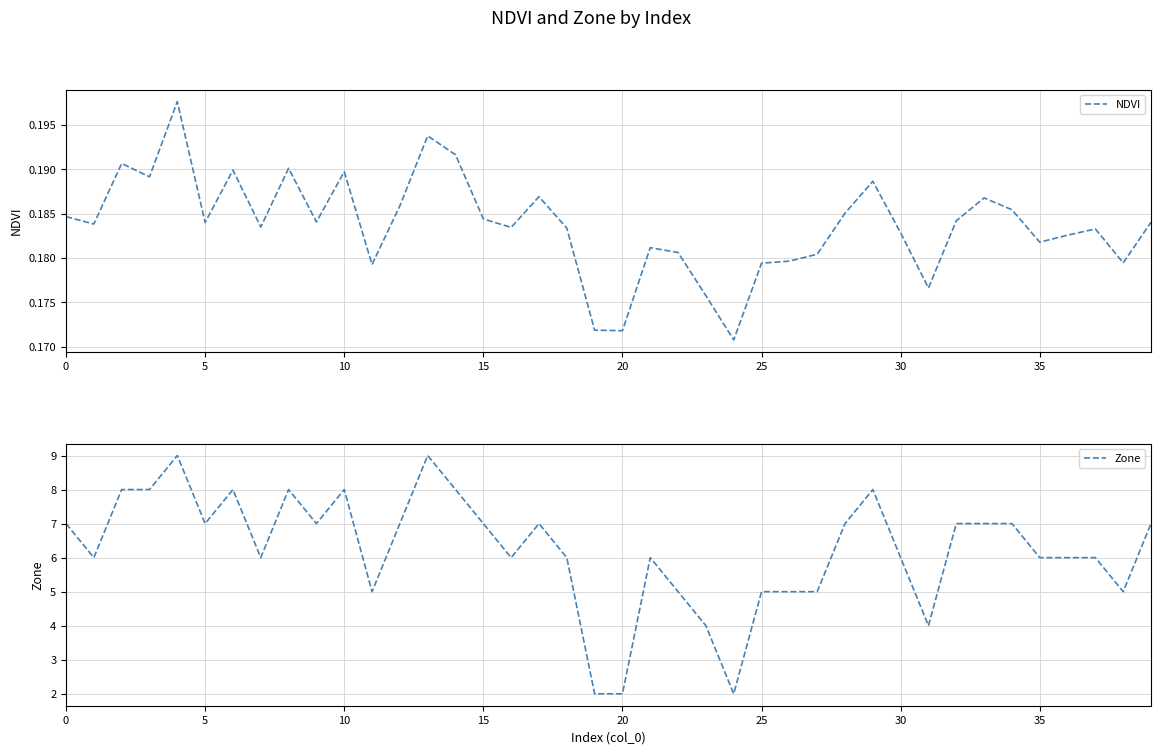

Which has a higher value, 30 or 26?

30